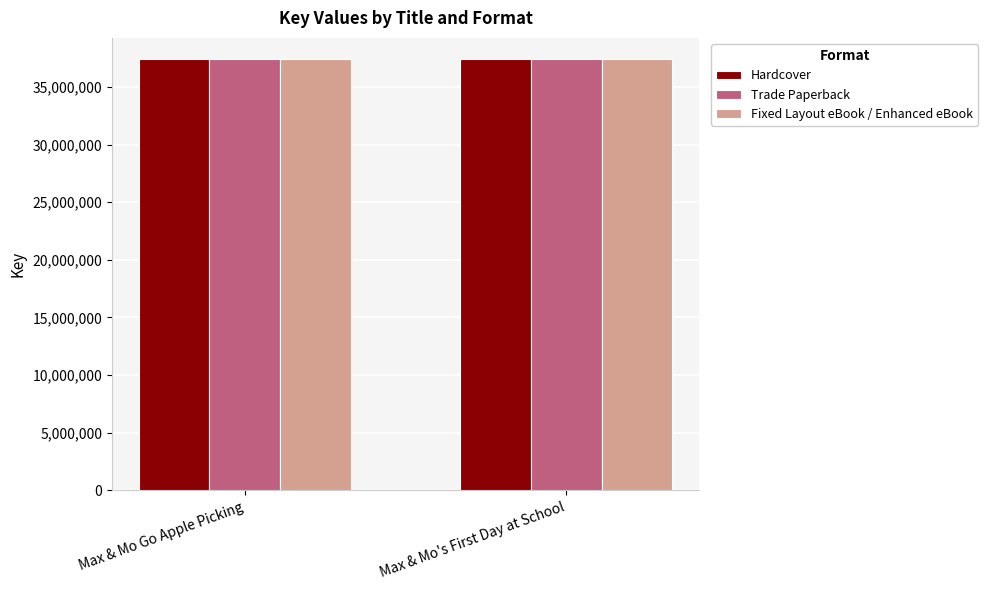

The Fixed Layout eBook / Enhanced eBook series shows 25059919 at Max & Mo's First Day at School. True or false?

False